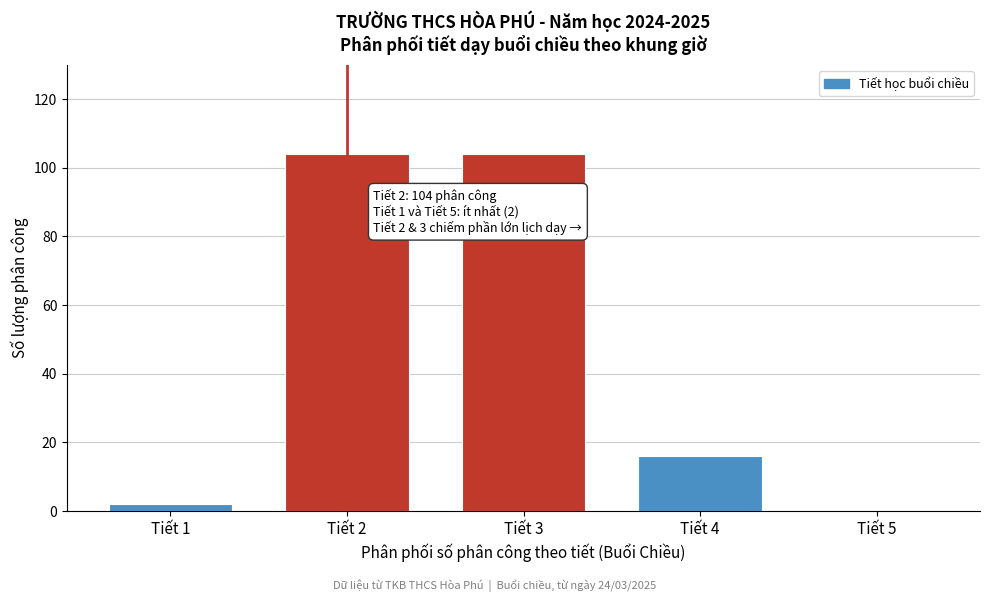

Reading right to left, what are all the values shown in this chart?

Tiết 5=0	Tiết 4=16	Tiết 3=104	Tiết 2=104	Tiết 1=2